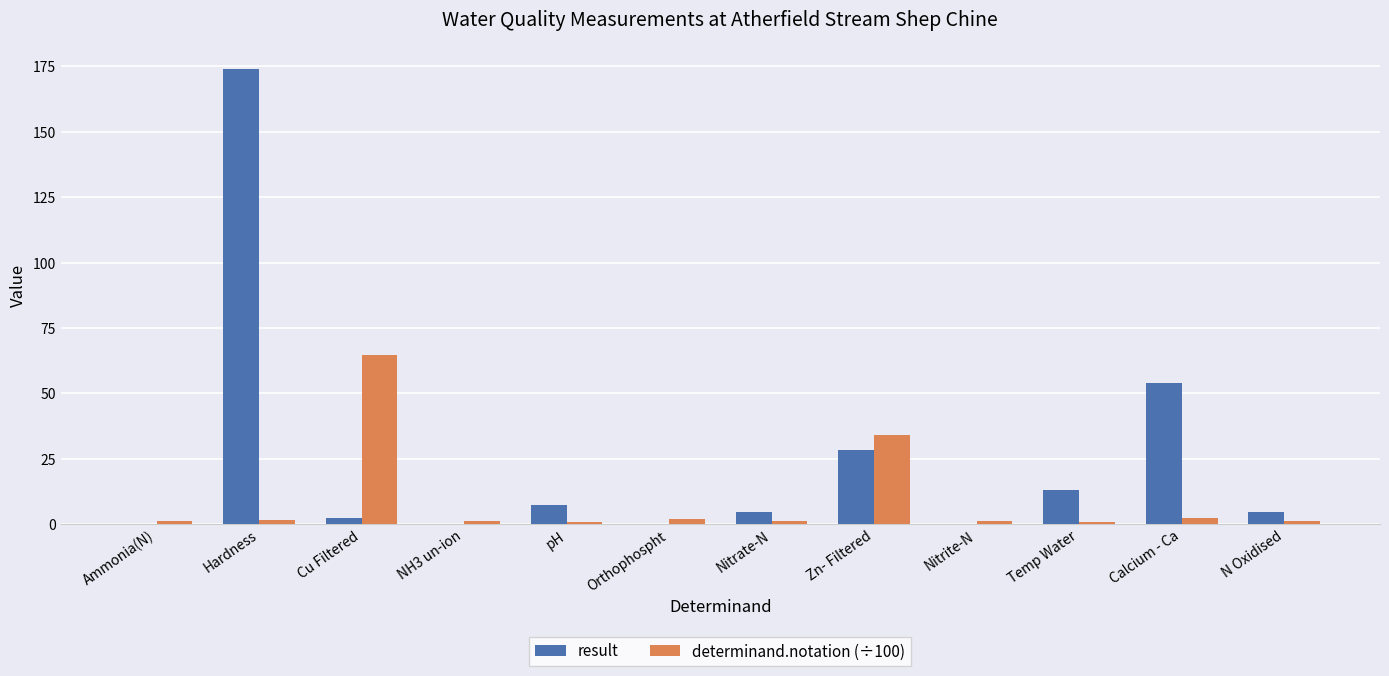

At which category is the sum across all series the highest?

Hardness